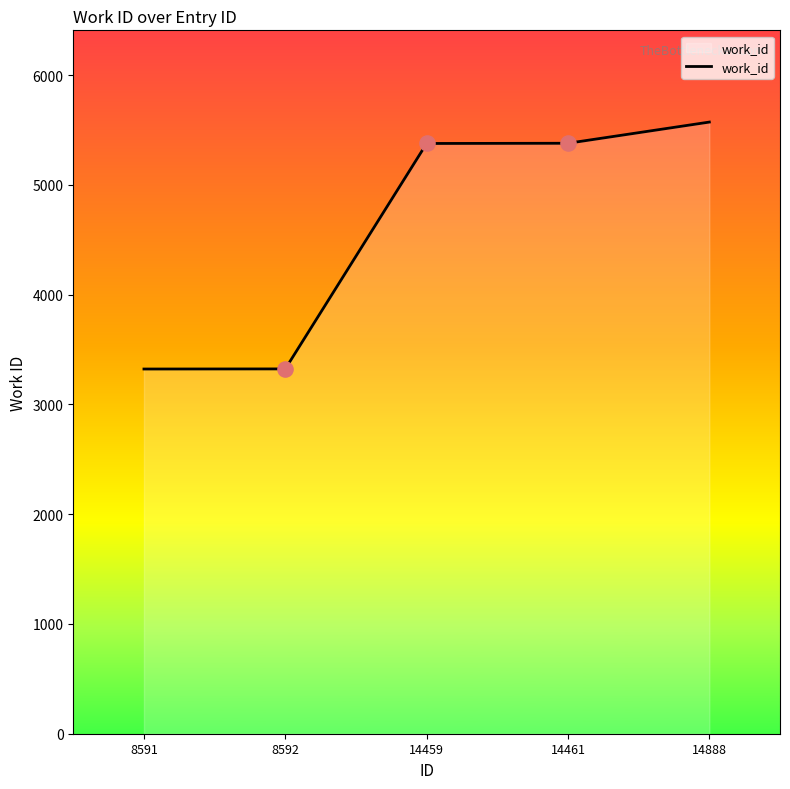

Which has a higher value, 8591 or 14461?

14461